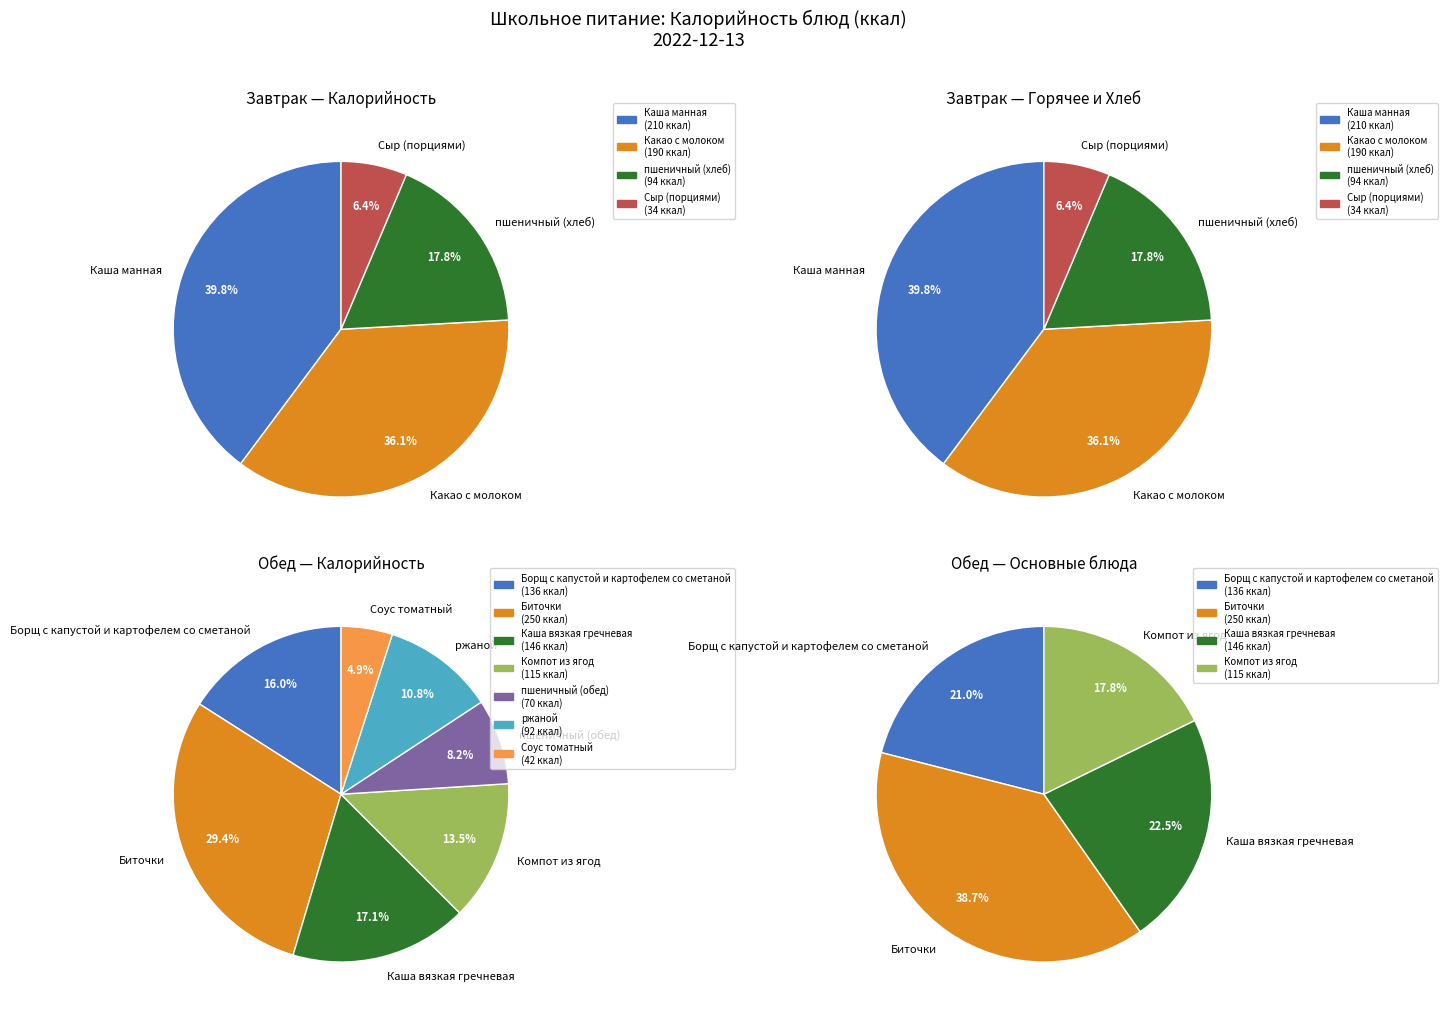

Is there any slice that represents more than half of the pie?

No